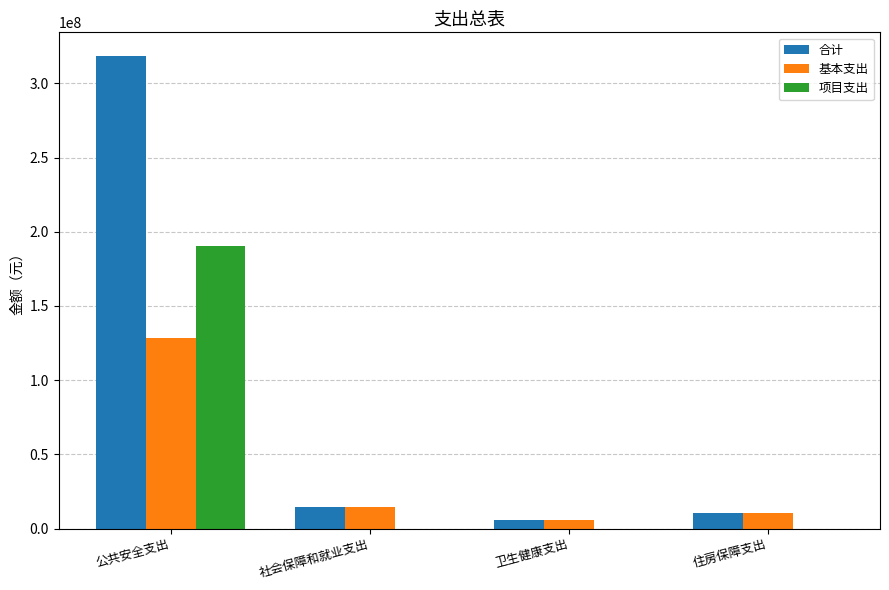

Between 公共安全支出 and 住房保障支出, which series saw the biggest shift?

合计